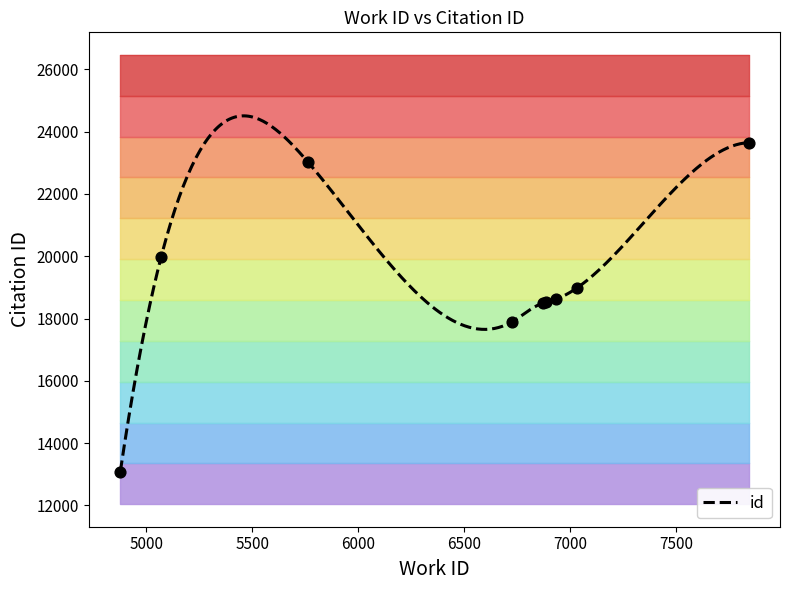

What is the change in value from 6932 to 7033?

+371